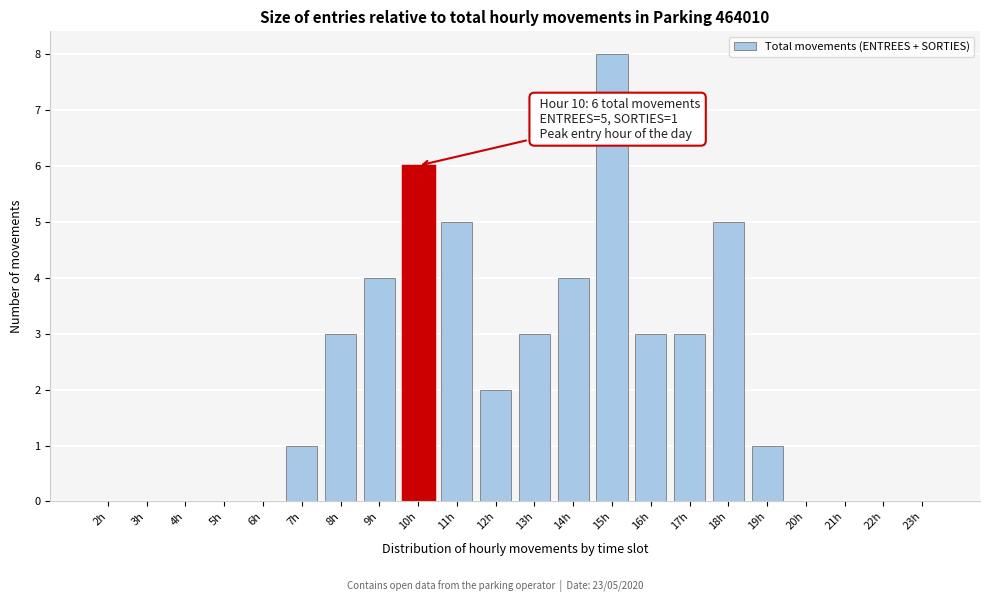

Reading right to left, list all the values displayed in this chart.

23h=0	22h=0	21h=0	20h=0	19h=1	18h=5	17h=3	16h=3	15h=8	14h=4	13h=3	12h=2	11h=5	10h=6	9h=4	8h=3	7h=1	6h=0	5h=0	4h=0	3h=0	2h=0